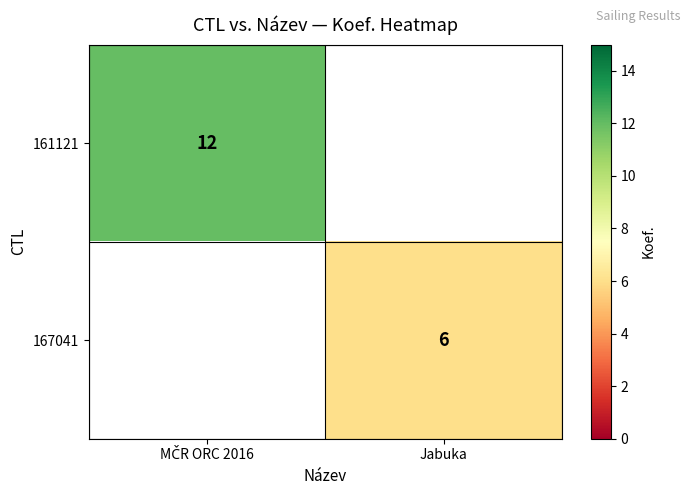

True or false: 167041 has a value of 6 at Jabuka.

True